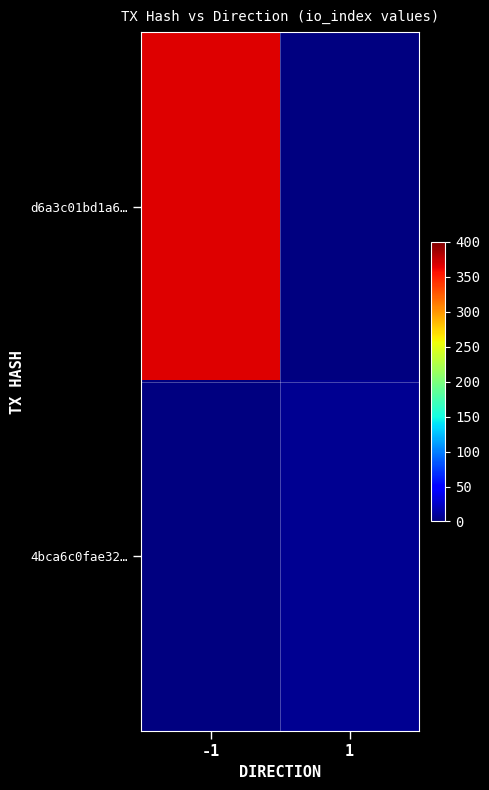

Which series has the widest spread of values?

d6a3c01bd1a6…